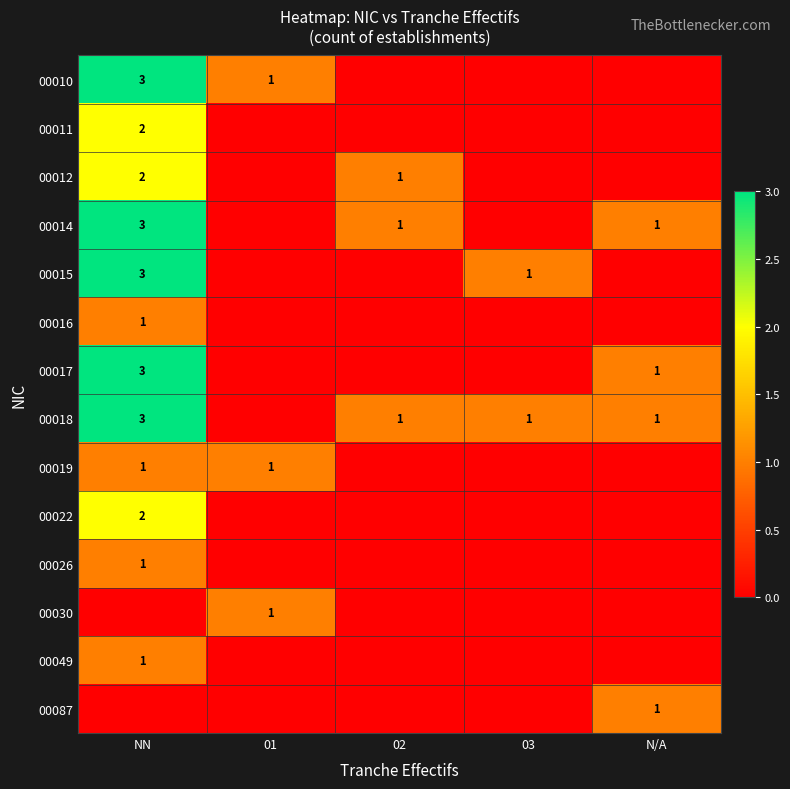

True or false: 00087 has a value of 0 at N/A.

False